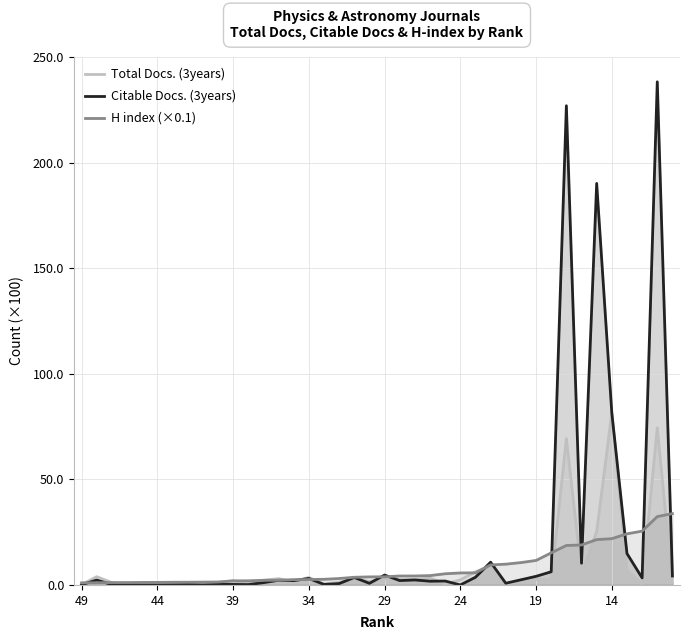

What are all the series names shown in the legend?

Total Docs. (3years), Citable Docs. (3years), H index (×0.1)